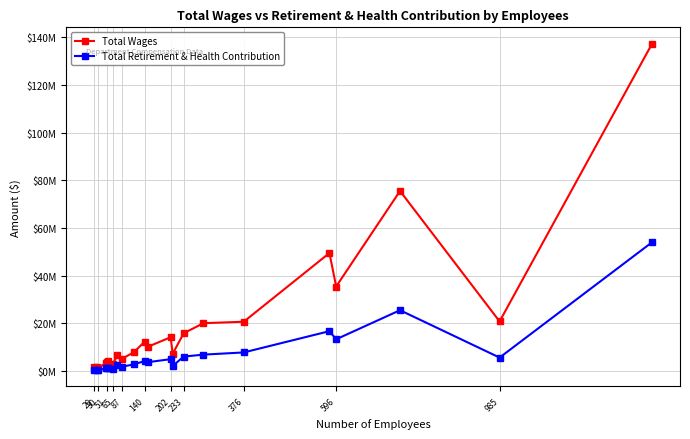

True or false: Total Retirement & Health Contribution and Total Wages cross at least once.

False